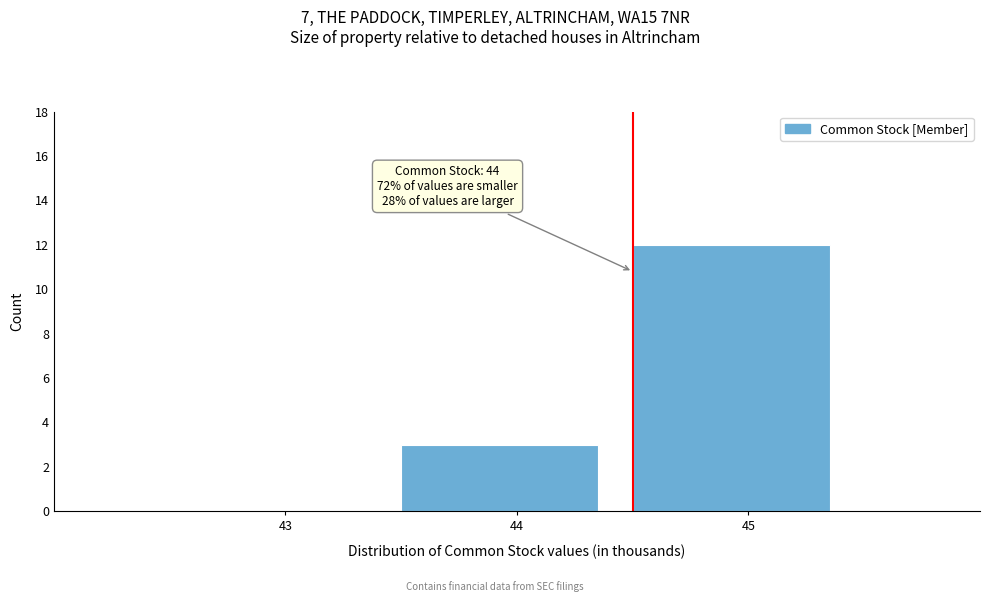

Reading right to left, list all the values displayed in this chart.

45=12	44=3	43=0